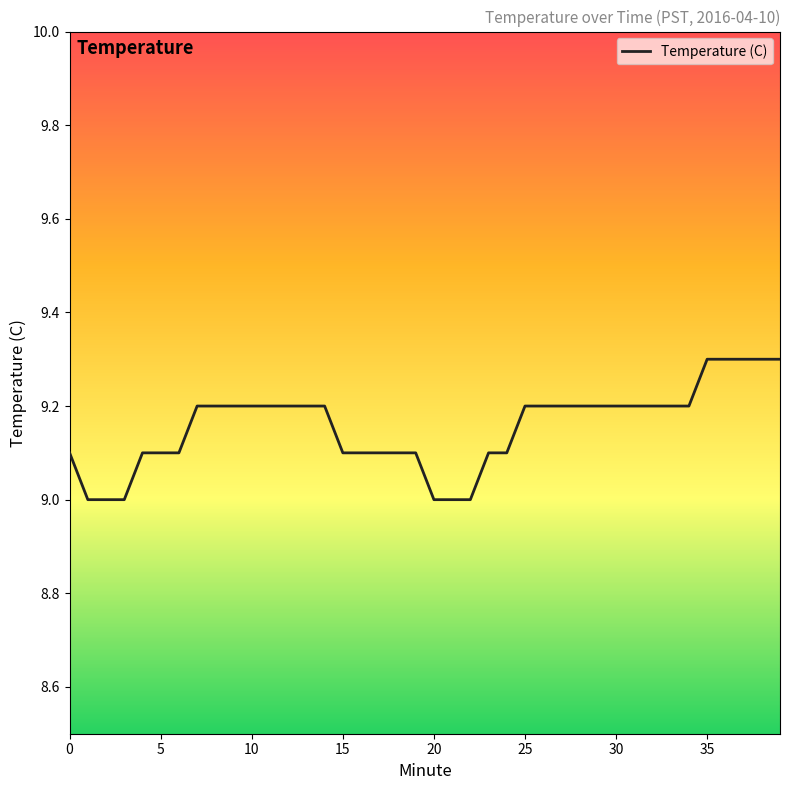

What is the greatest value displayed?

9.3